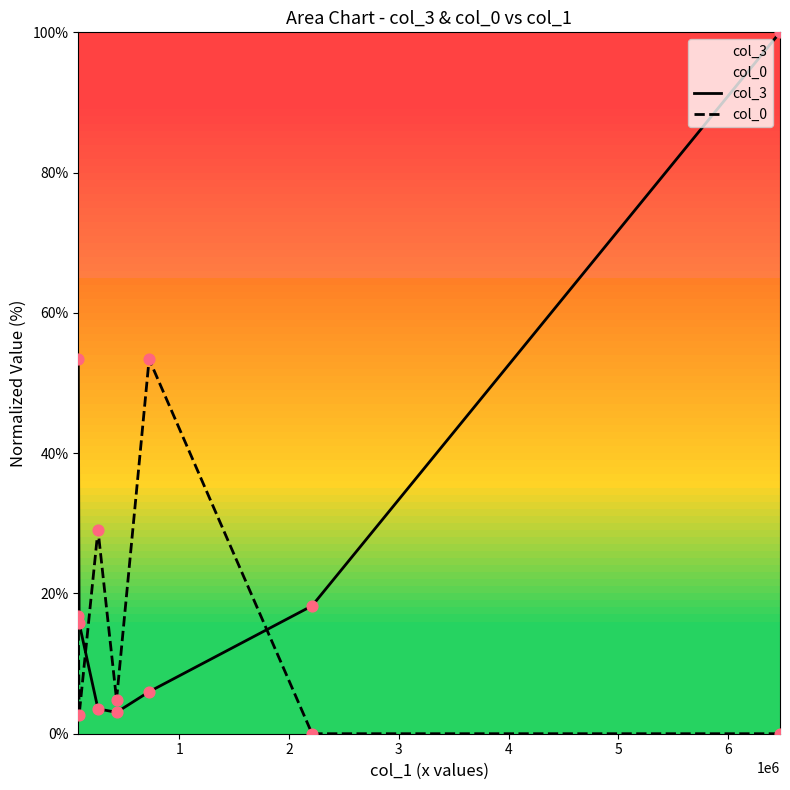

Which series has the largest total across all categories?

col_3